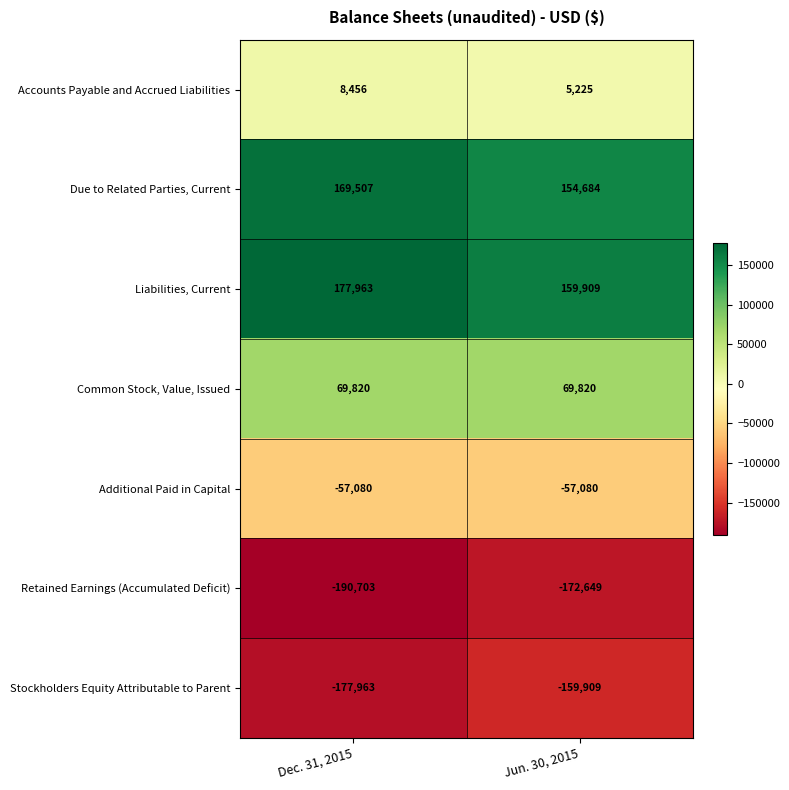

What is the spread (max minus min) of values at Dec. 31, 2015?

368666